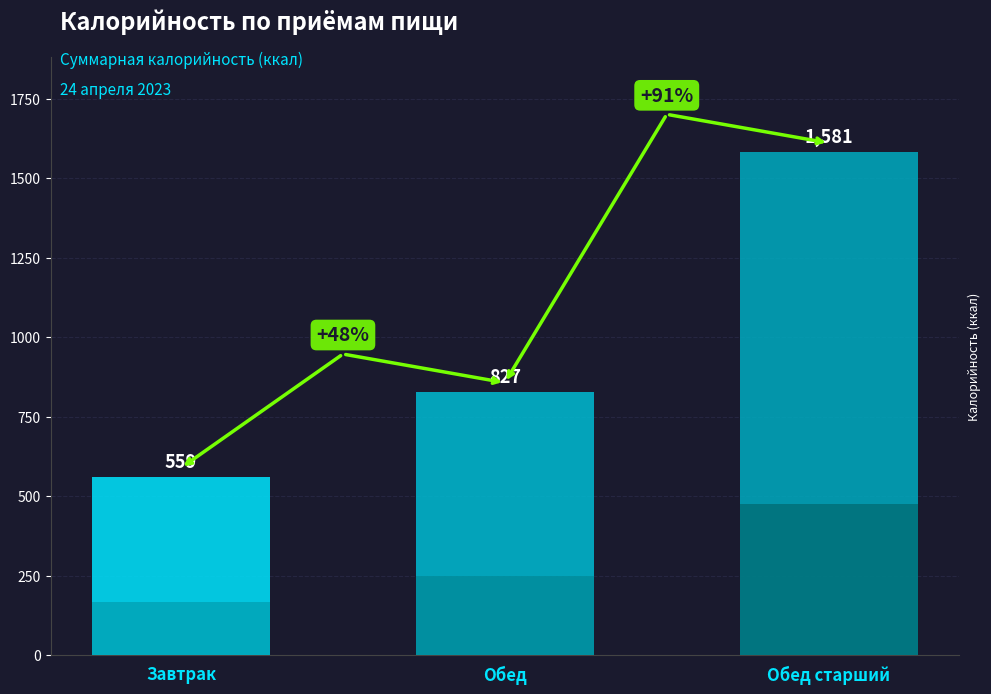

What is the maximum value for Углеводы?

219.0